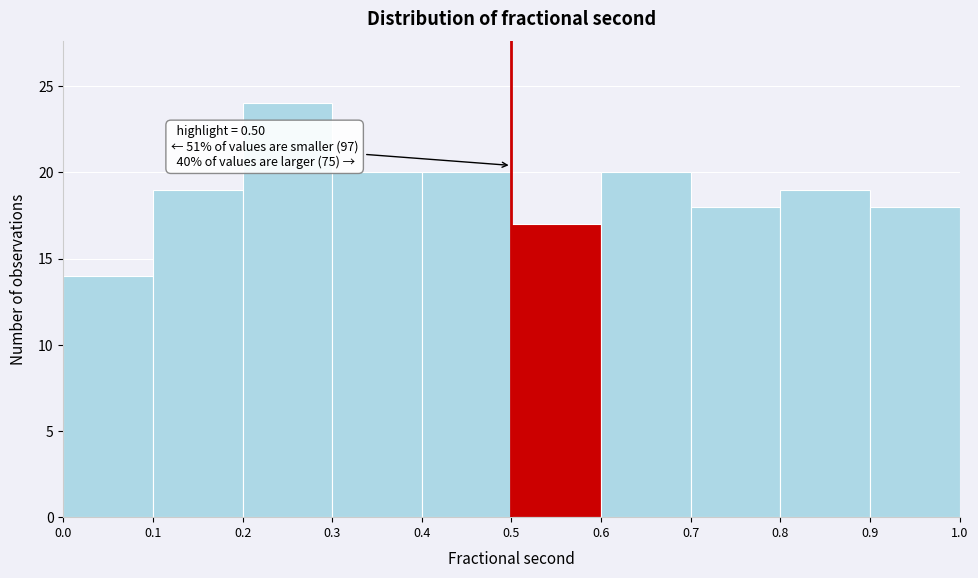

Which range on the x-axis has the tallest bar?

0.2 to 0.3